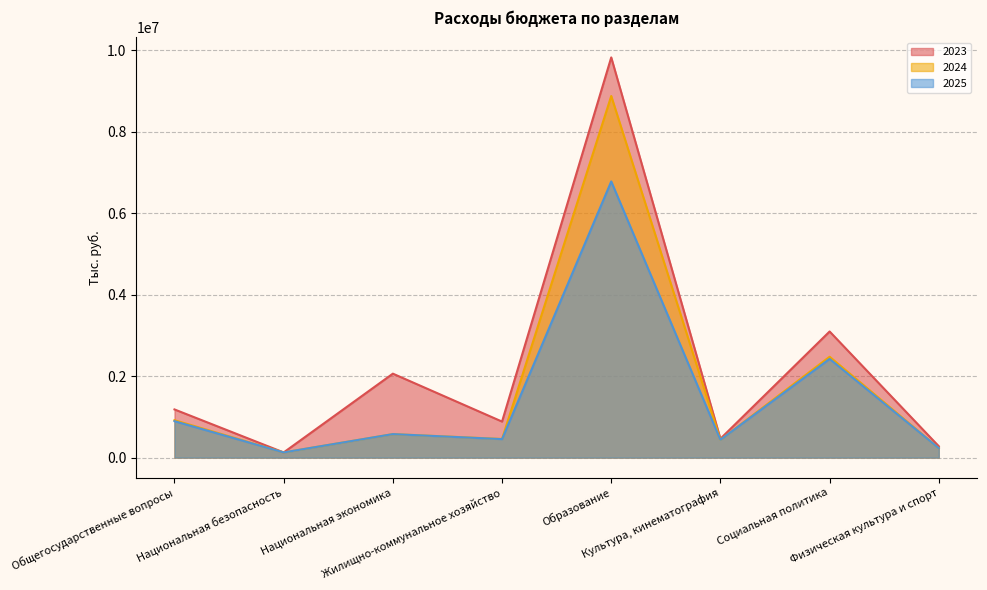

What is the sum of all 2023 values?

17910908.2